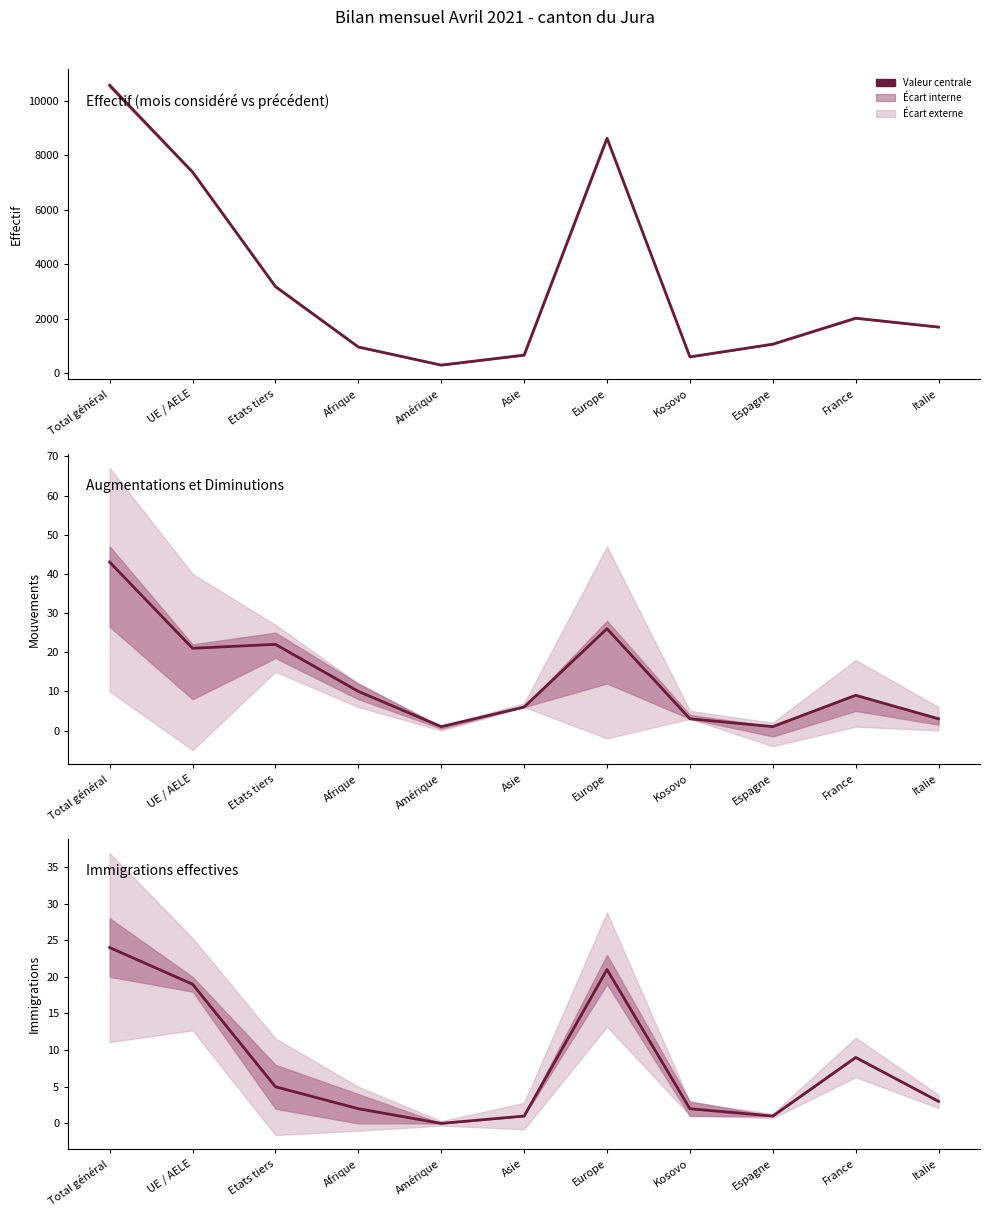

What is the approximate value of Augmentations et Diminutions at UE / AELE, to the nearest 5?

20